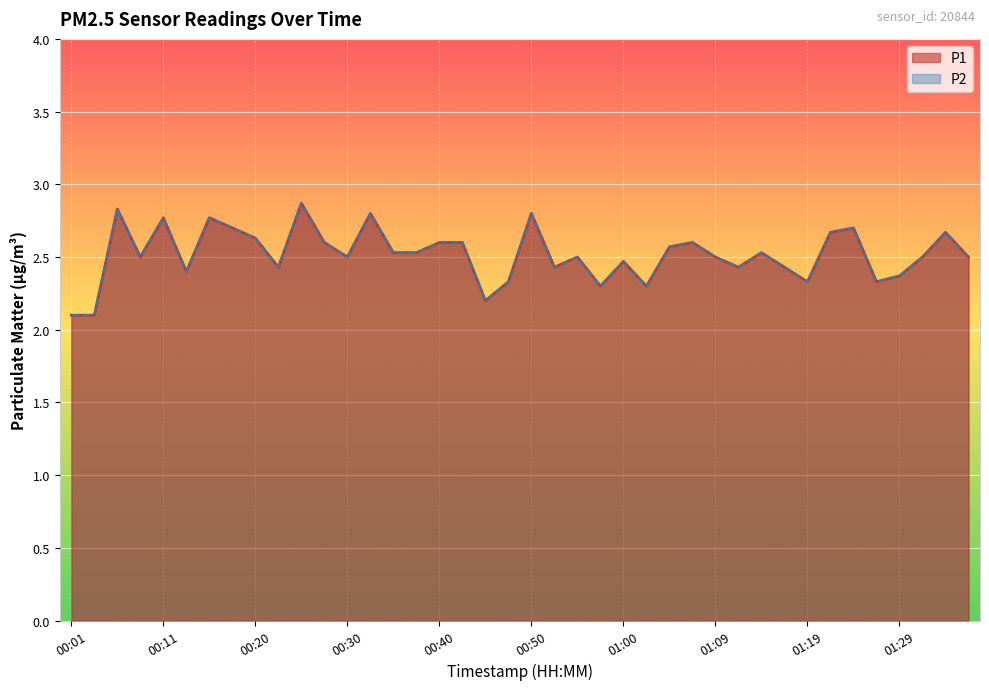

The value of P1 at 00:08 is 2.5. True or false?

True